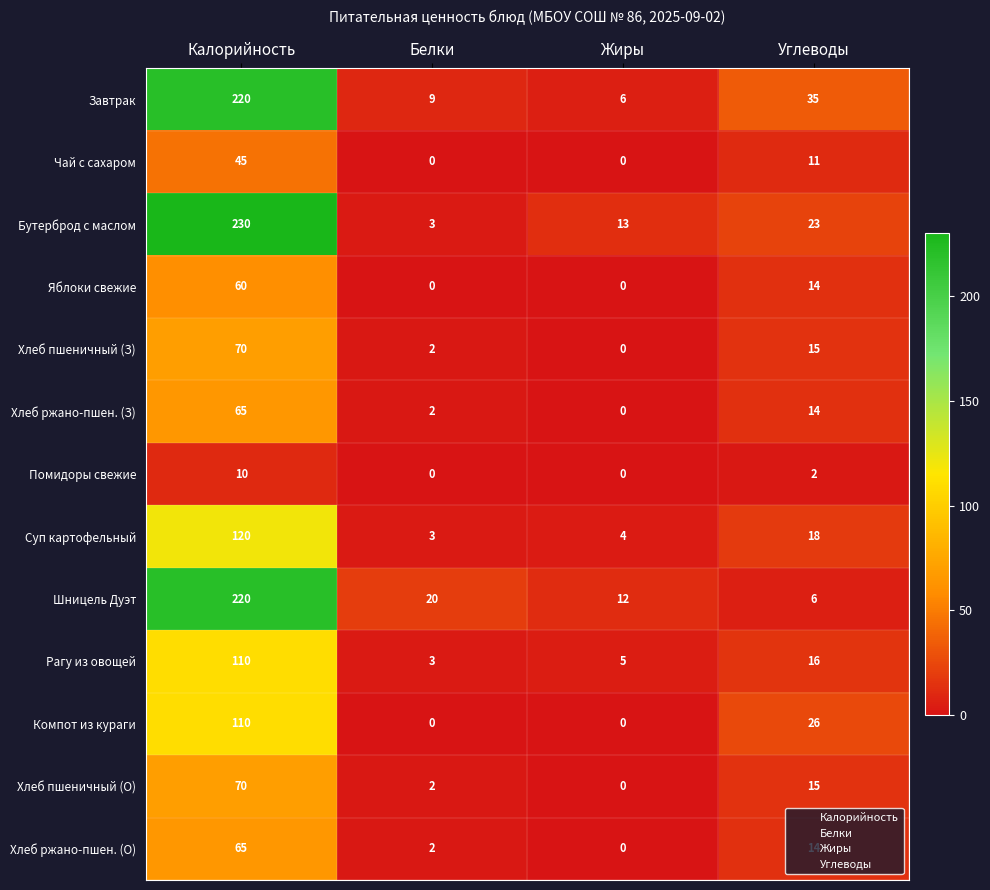

What is the total value across all series at Жиры?

40